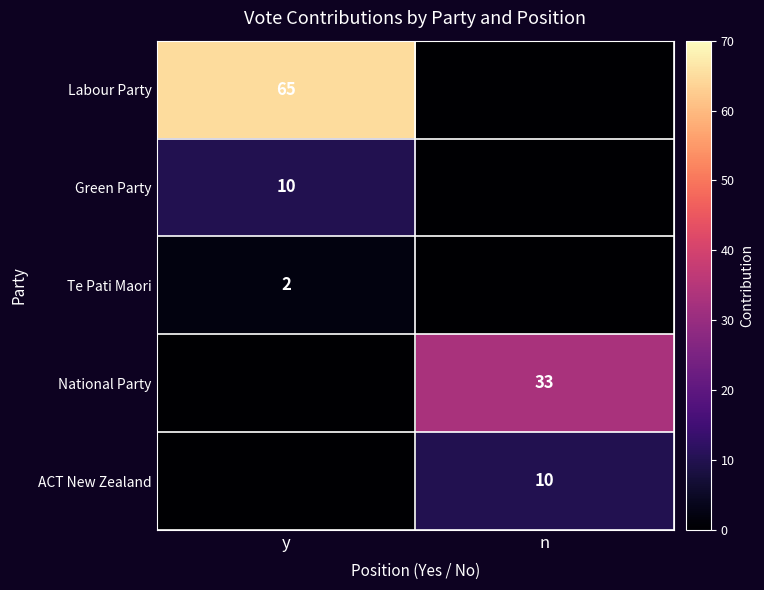

The Te Pati Maori series shows 2 at y. True or false?

True